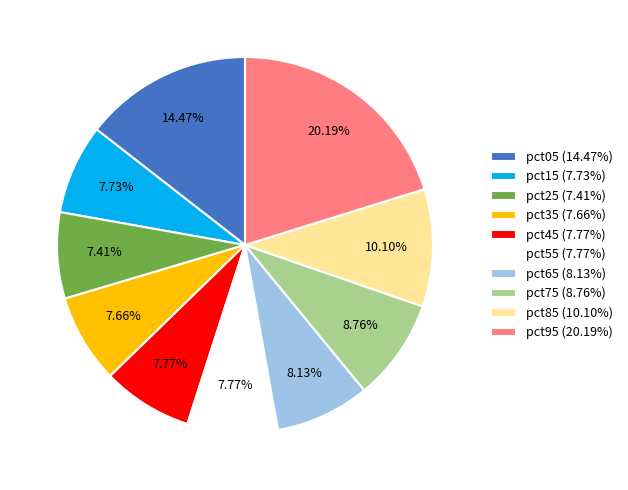

To the nearest percent, what is the difference between the pct35 and pct95 slice percentages?

13%